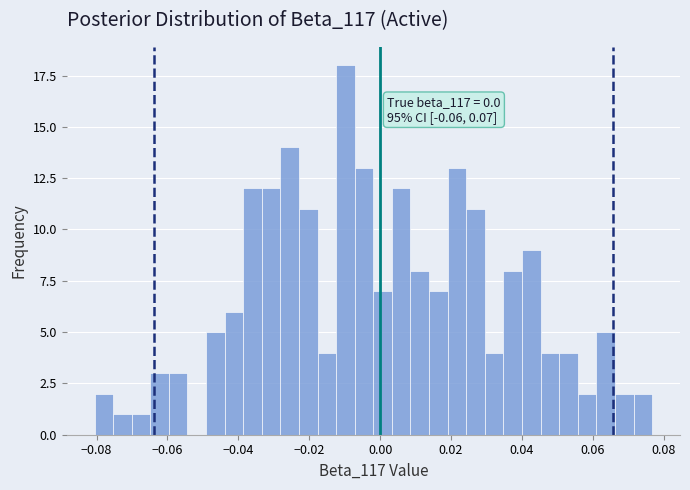

Read against the x-axis, roughly where is the centre of the tallest bar?

-0.010